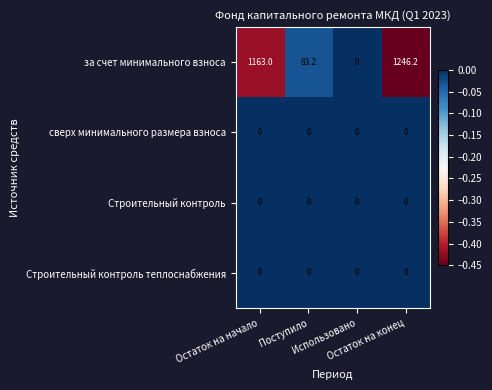

Which series has the largest total across all categories?

за счет минимального взноса